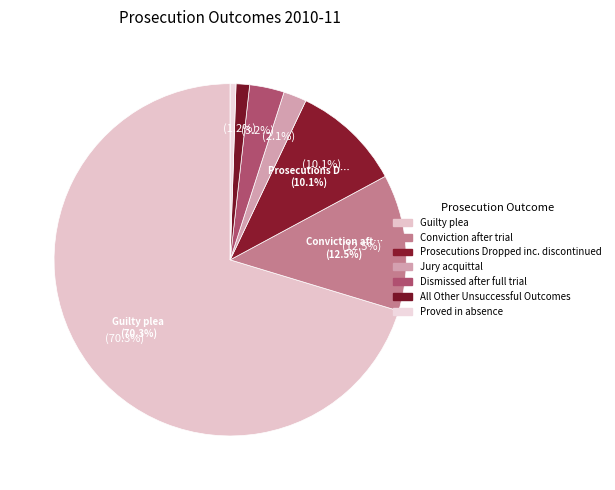

Which category has the smallest portion of the pie?

Proved in absence